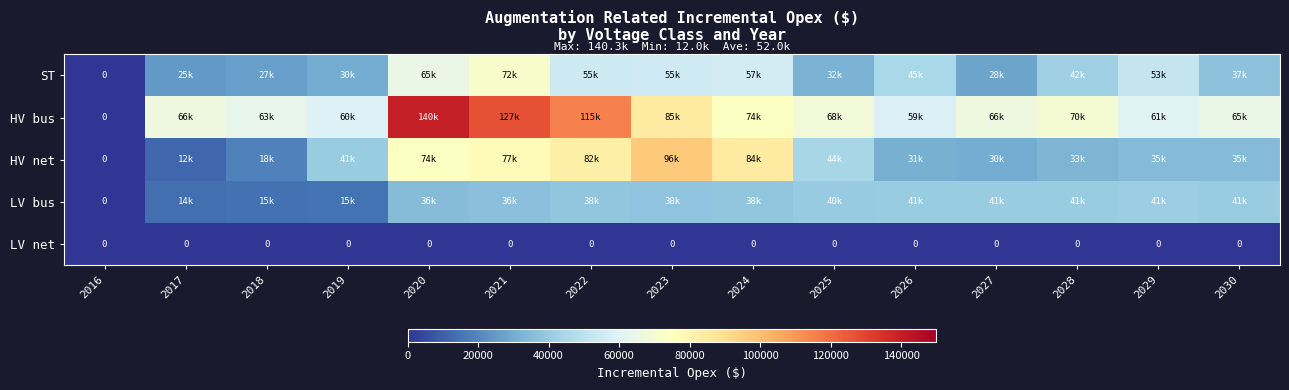

What is the average value of the ST series?

41516.1